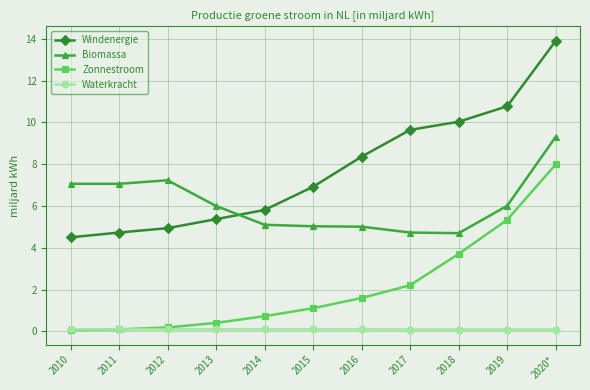

In Biomassa, how many points are higher than both neighbors (excluding endpoints)?

1